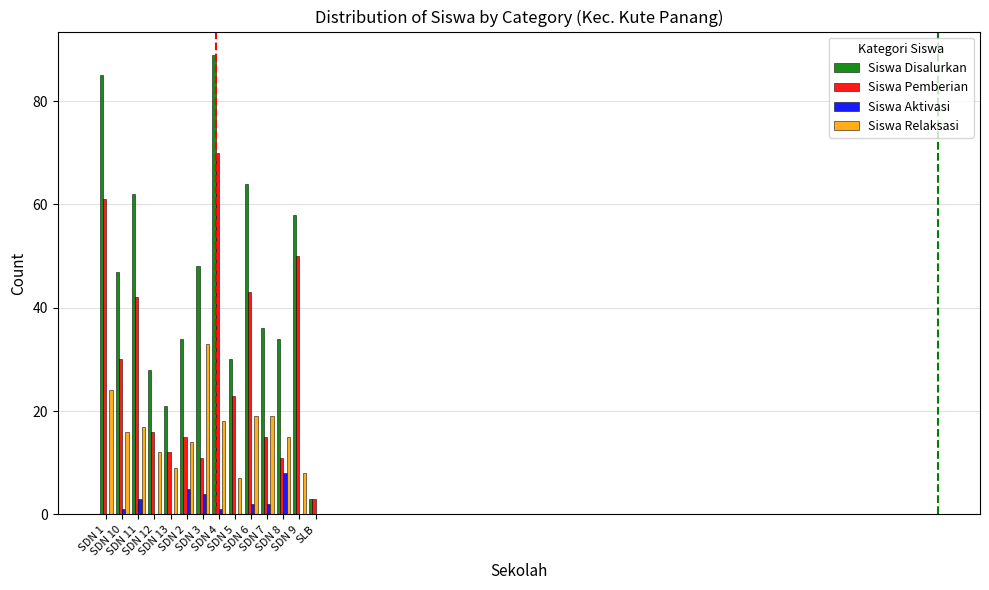

Which series has the largest total across all categories?

Siswa Disalurkan